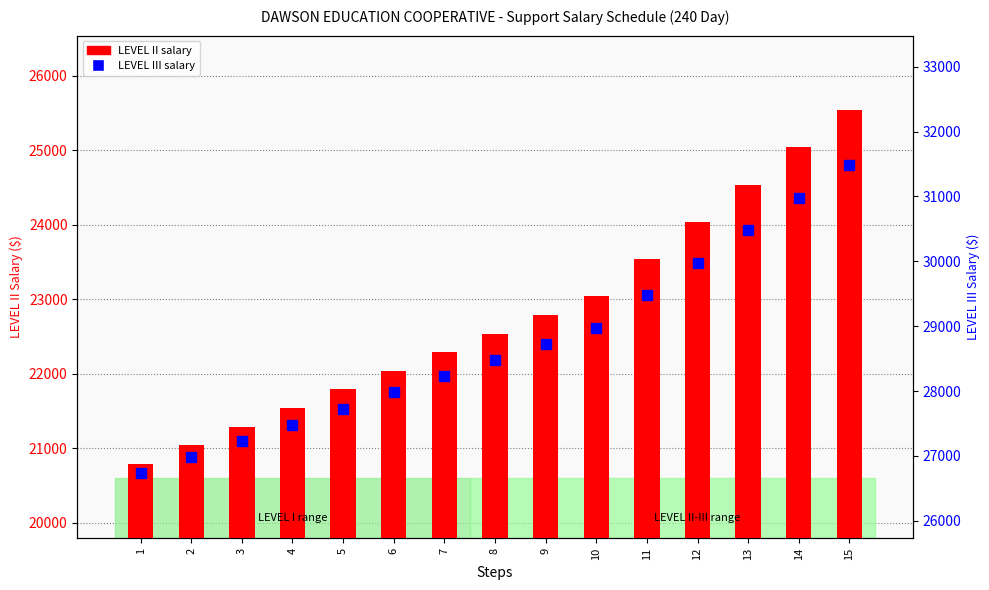

What is the total value across all series at 3?

48520